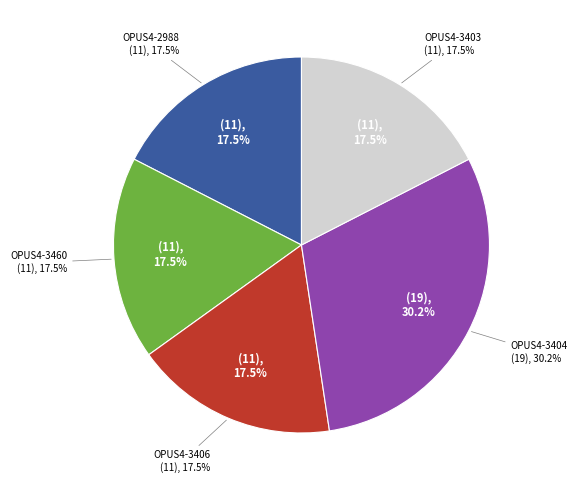

What is the change in value from OPUS4-3406 to OPUS4-3404?

+8